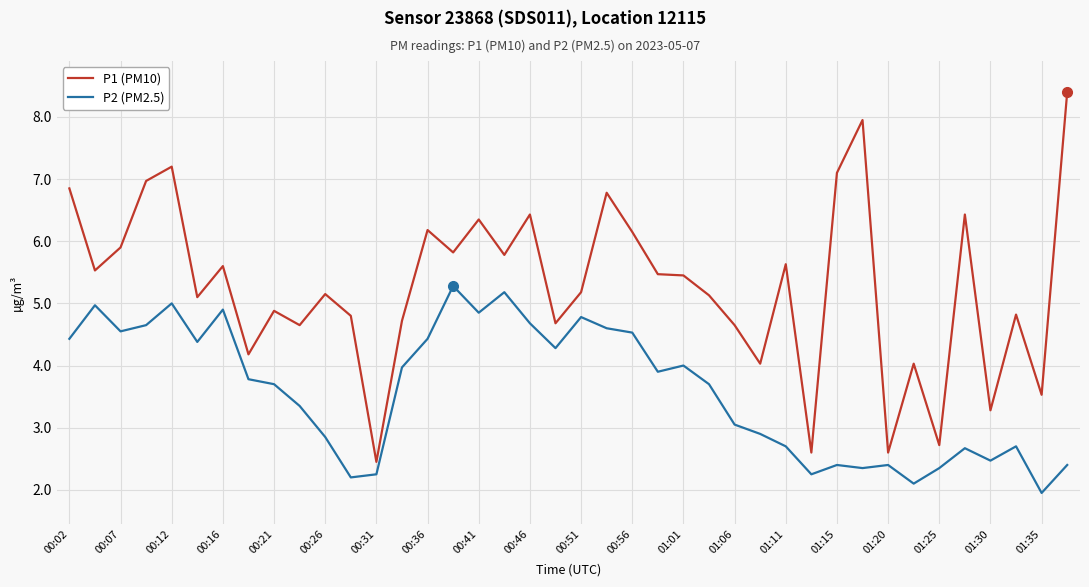

True or false: P1 (PM10) and P2 (PM2.5) intersect in this chart.

False